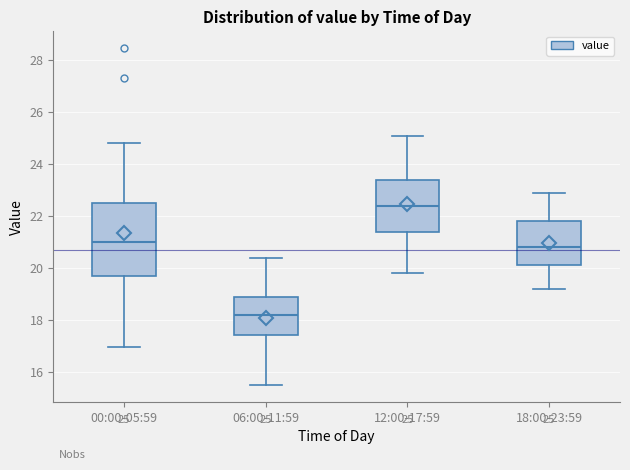

Which box's median line is the highest?

12:00-17:59